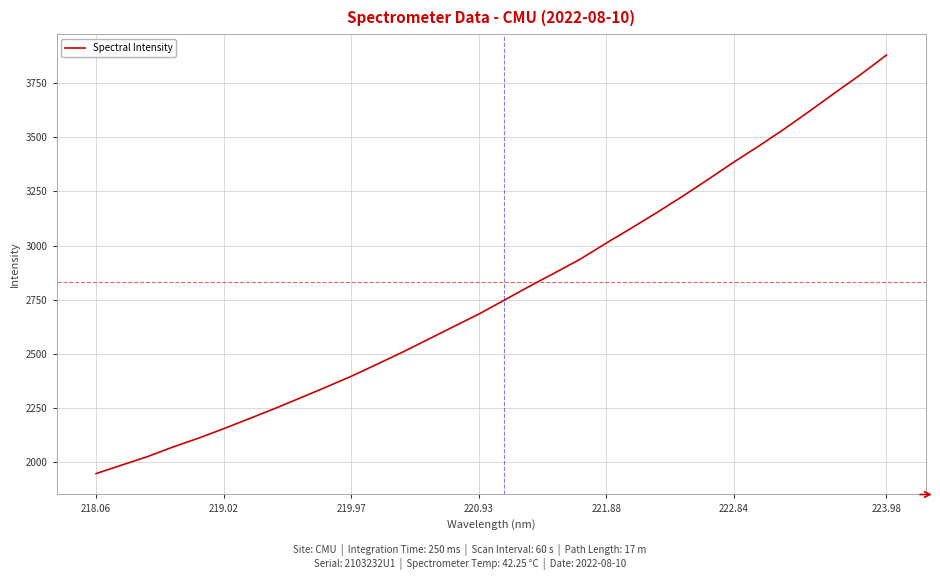

What is the maximum value shown in the chart?

3878.7